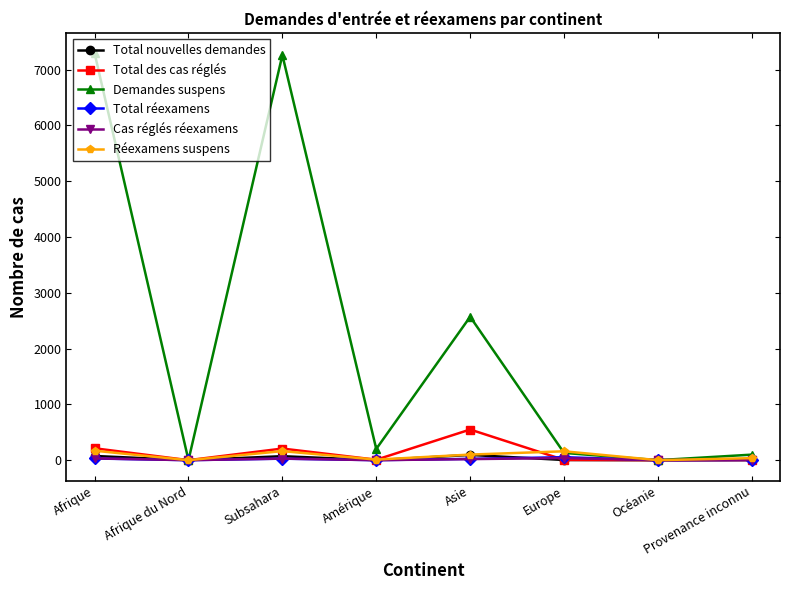

How many interior local valleys does the Total des cas réglés series have?

3